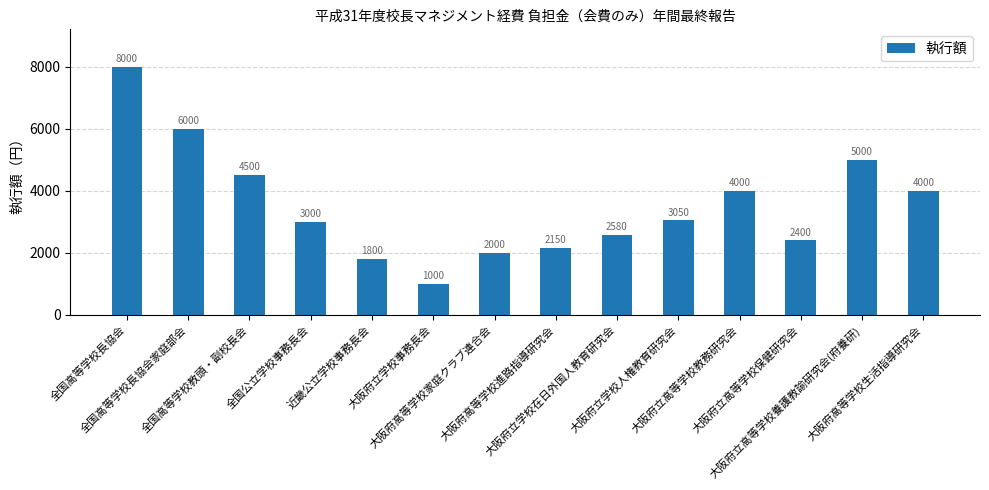

What is the average value?

3534